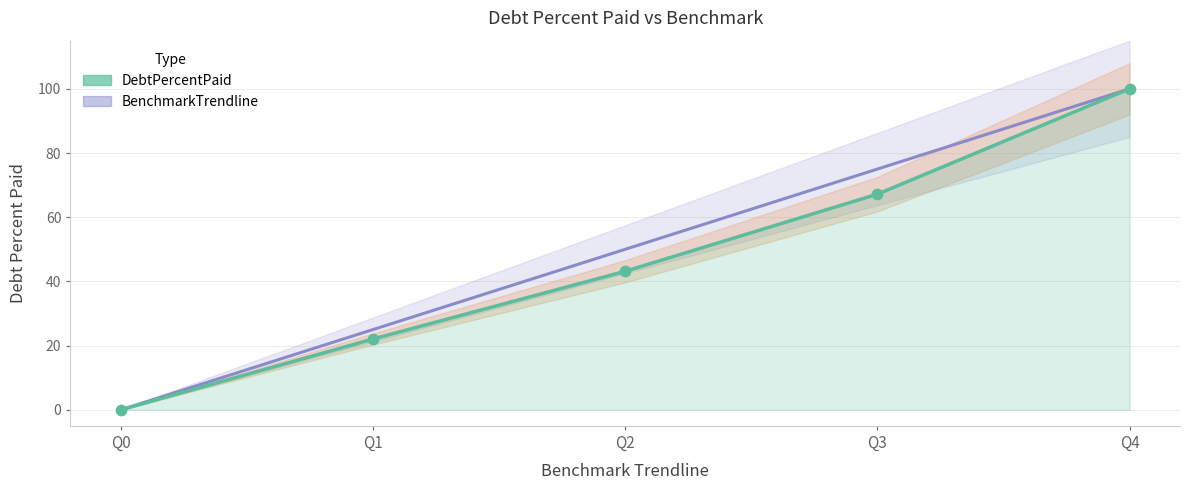

Which series reaches the maximum Y coordinate?

DebtPercentPaid